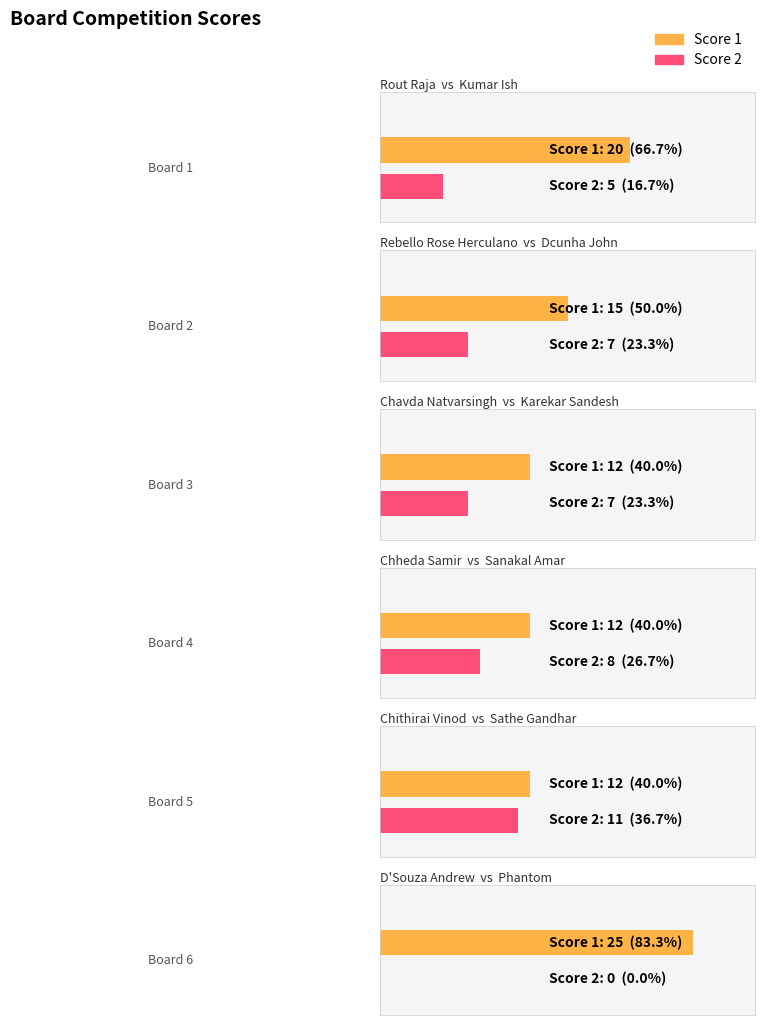

What are all the series names shown in the legend?

Score 1, Score 2